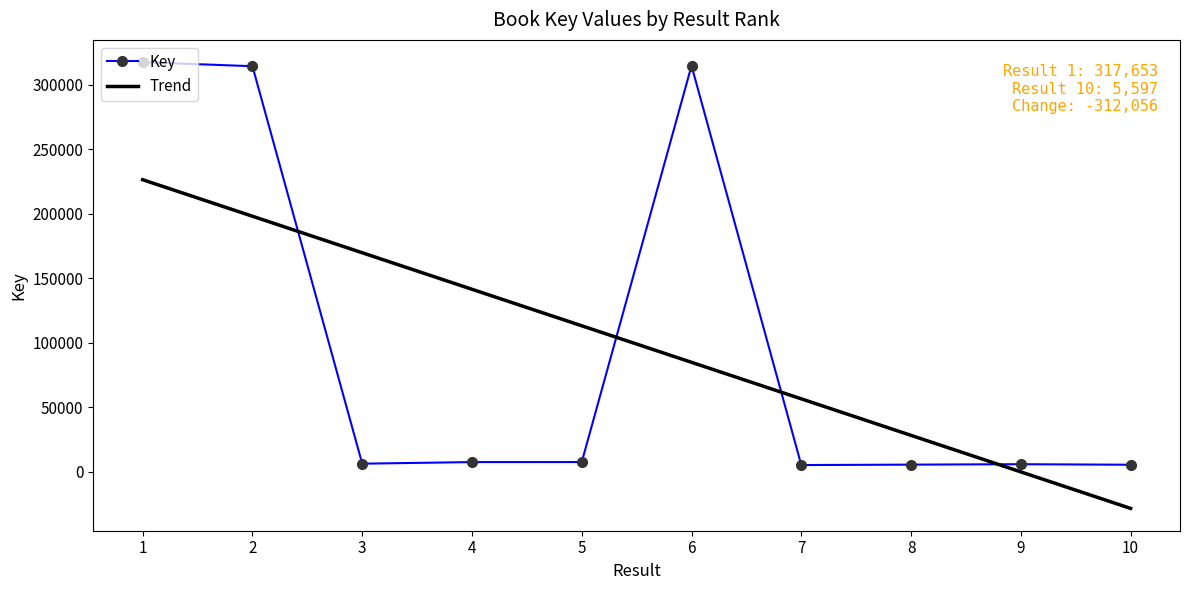

The value of Trend at 3 is 169931.2. True or false?

True